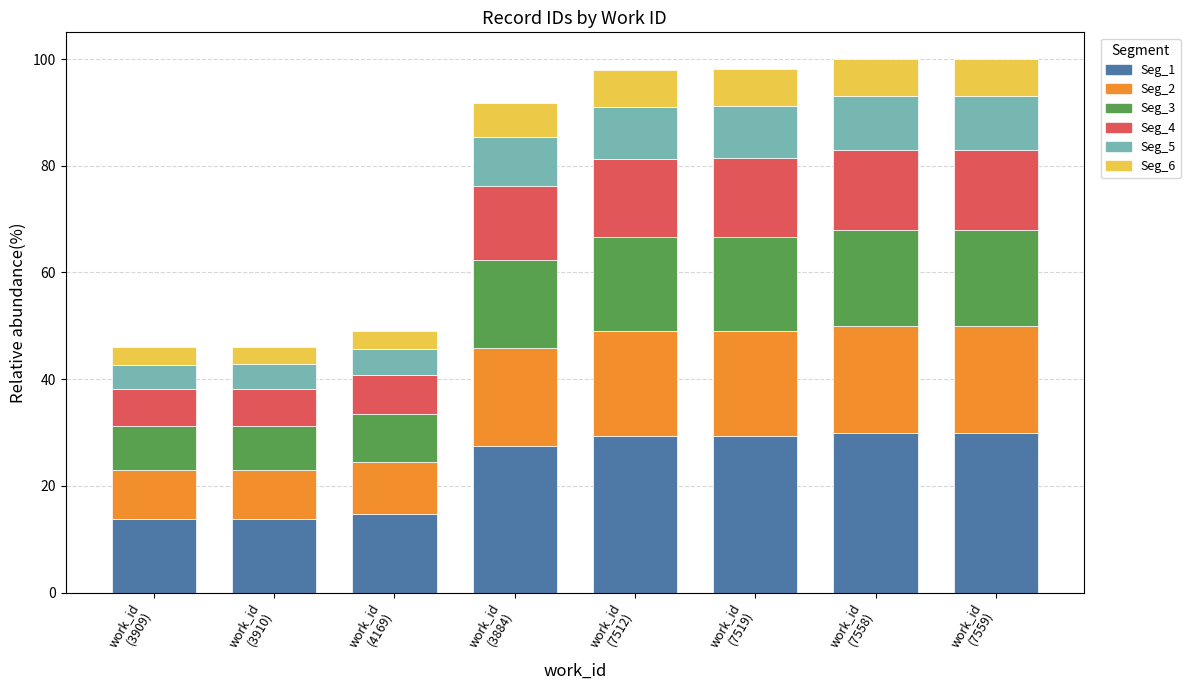

How many data points in Seg_1 are above 29?

4